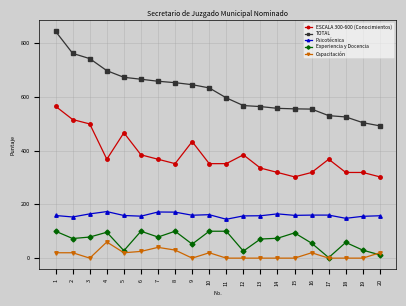

What is the highest value of the Psicotécnica series?

173.0